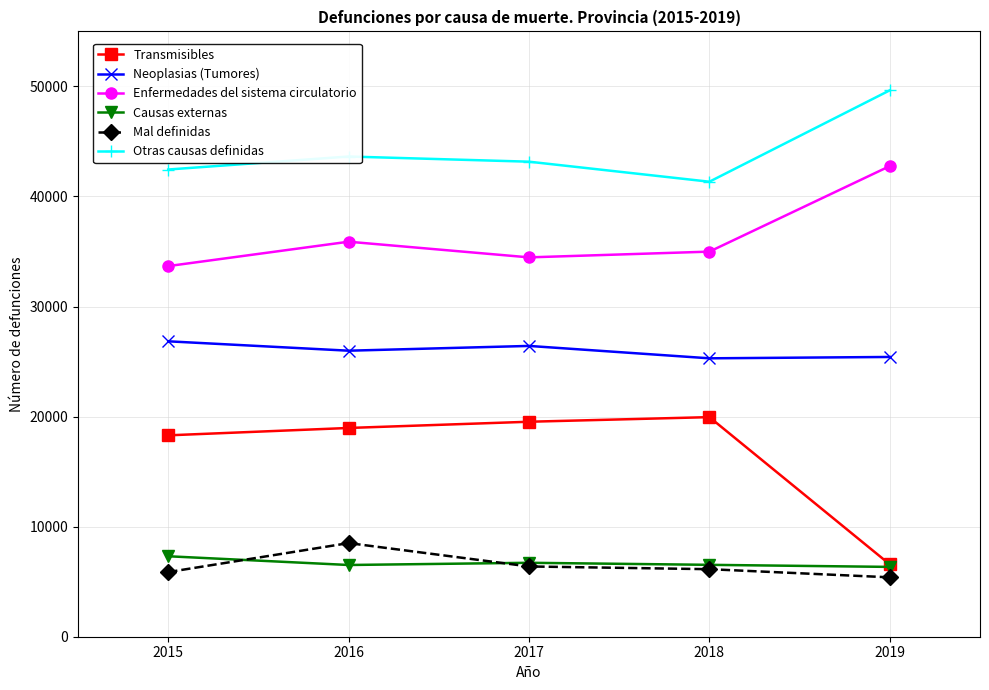

How many data points in Mal definidas are less than 6136?

2